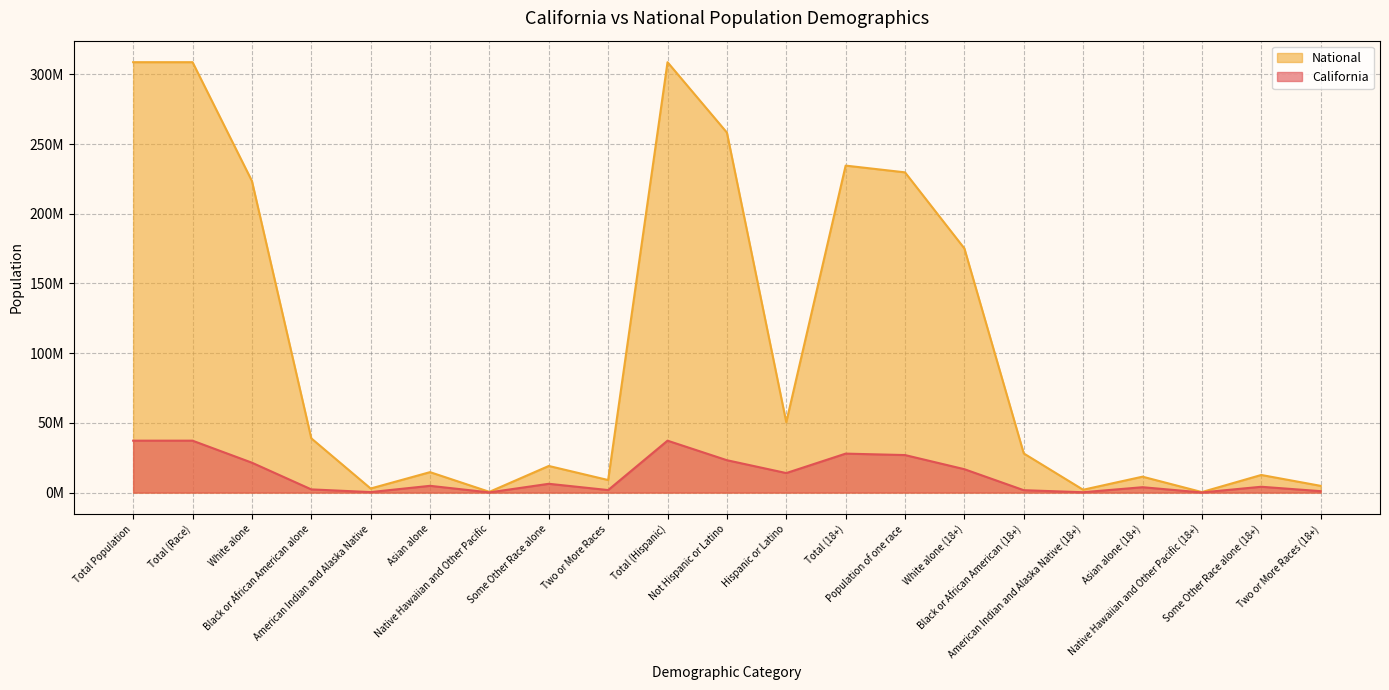

What is the smallest value displayed?

105937